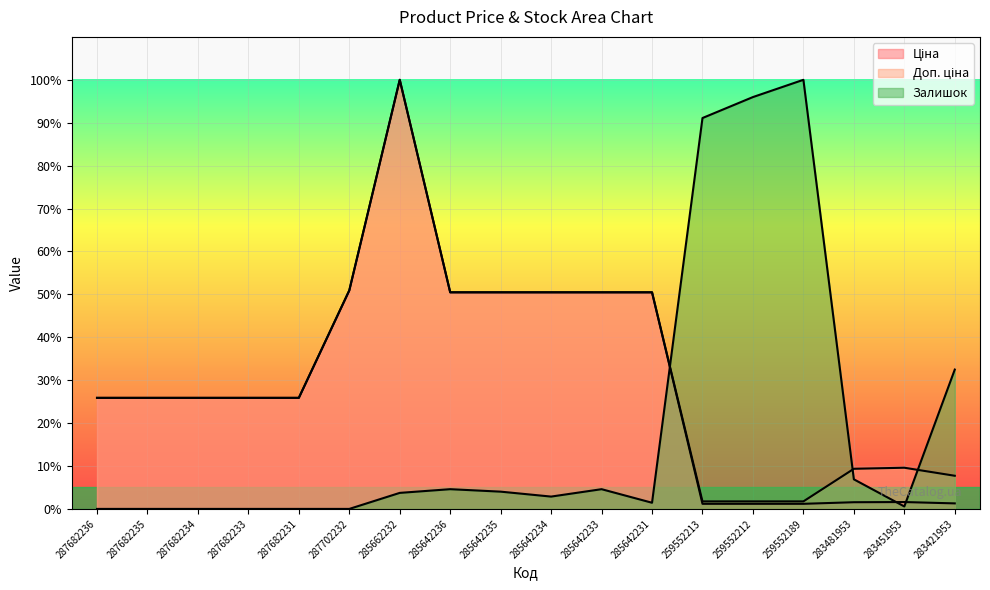

What is the total value across all series at 285662232?

203.7